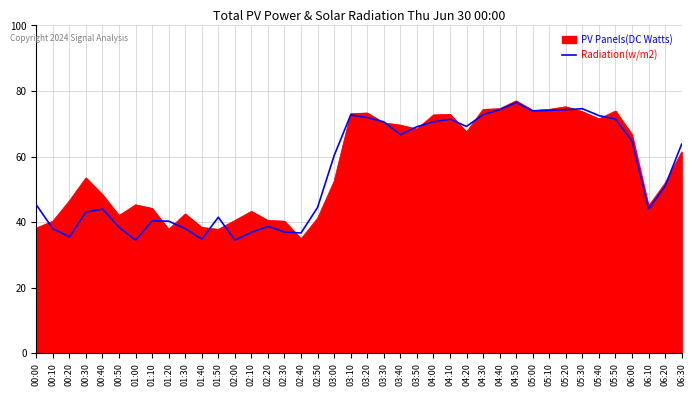

What is the minimum value shown in the chart?

34.5